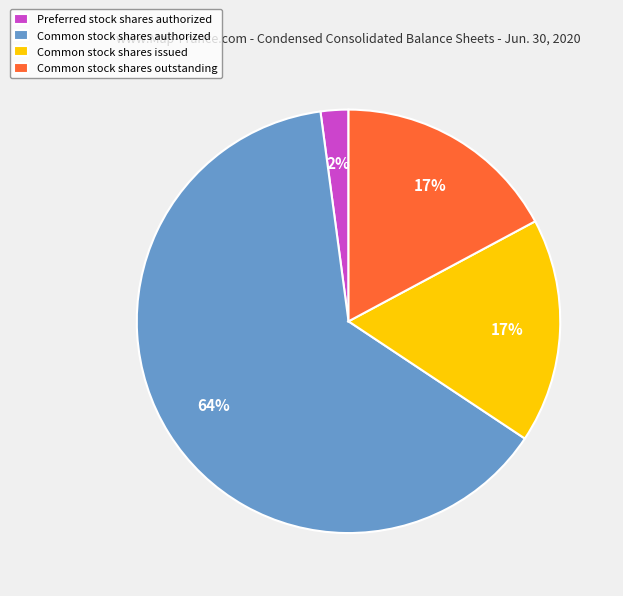

To the nearest percent, what percentage of the pie is Common stock shares issued?

17%